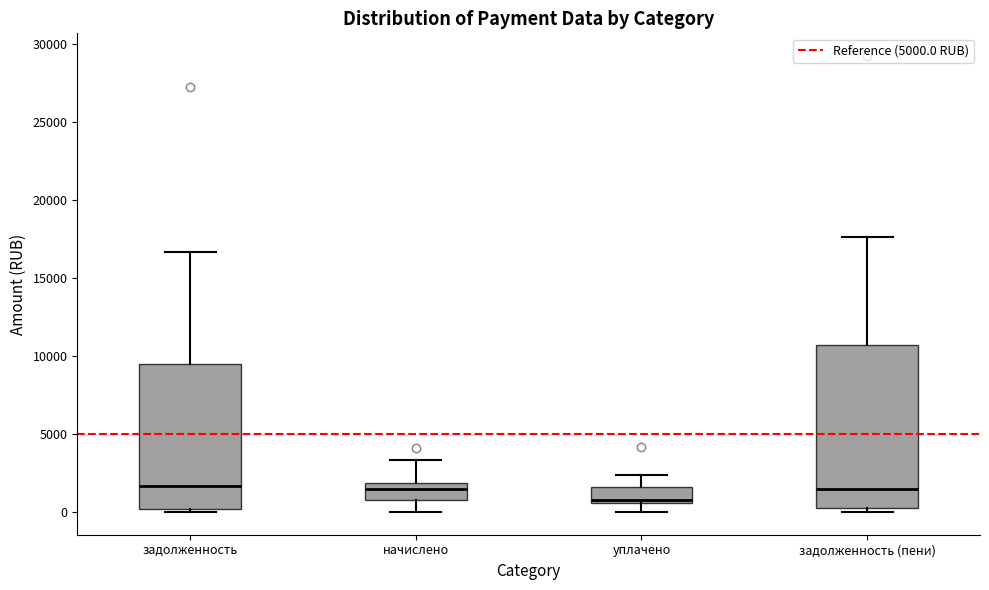

Which box is the tallest, from its lower edge to its upper edge?

задолженность (пени)